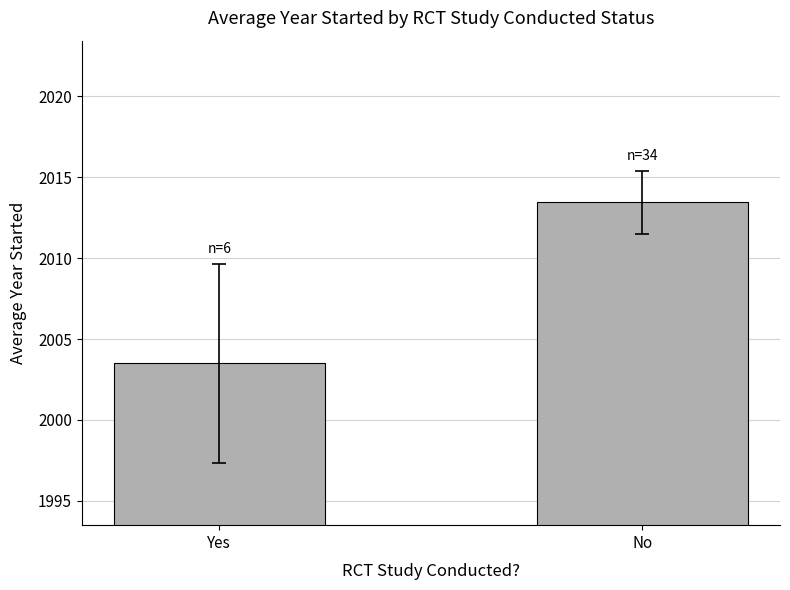

What is the label of the 2nd bar from the right?

Yes